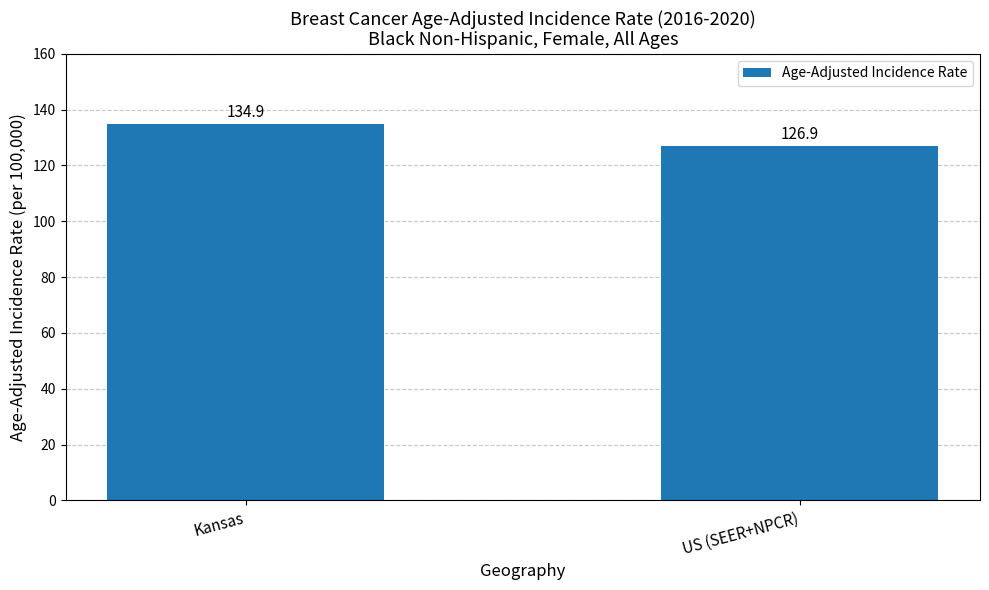

At which label is the value closest to 130?

US (SEER+NPCR)